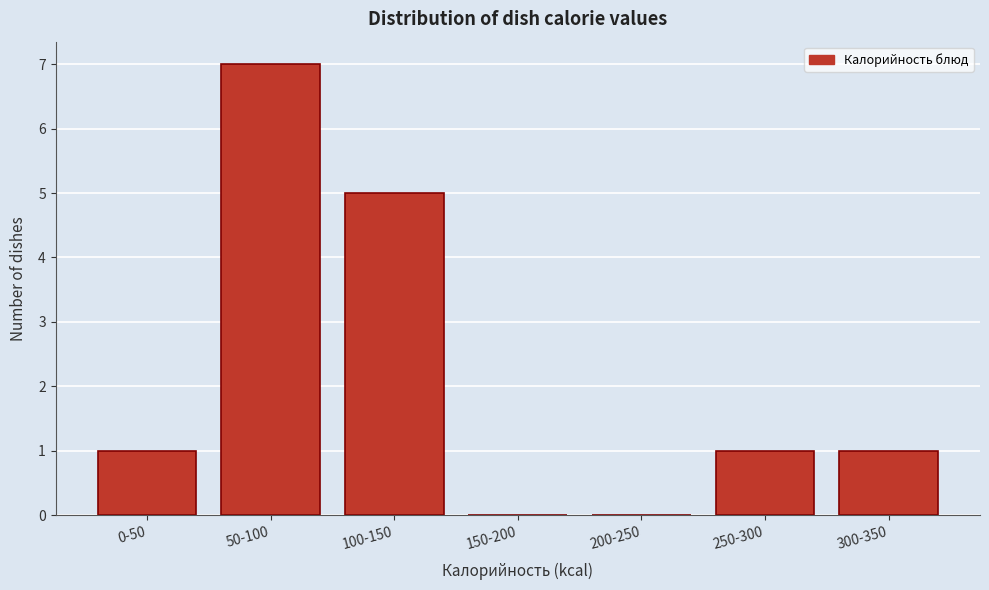

Reading left to right, transcribe all the data shown in this chart.

0-50=1	50-100=7	100-150=5	150-200=0	200-250=0	250-300=1	300-350=1